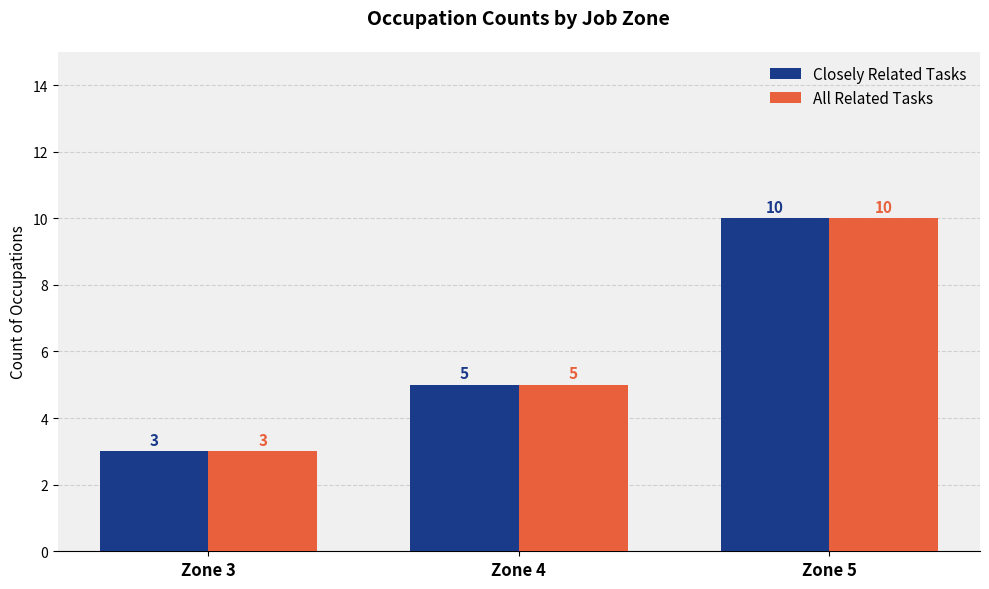

What is the difference between the All Related Tasks values at Zone 5 and Zone 4?

5